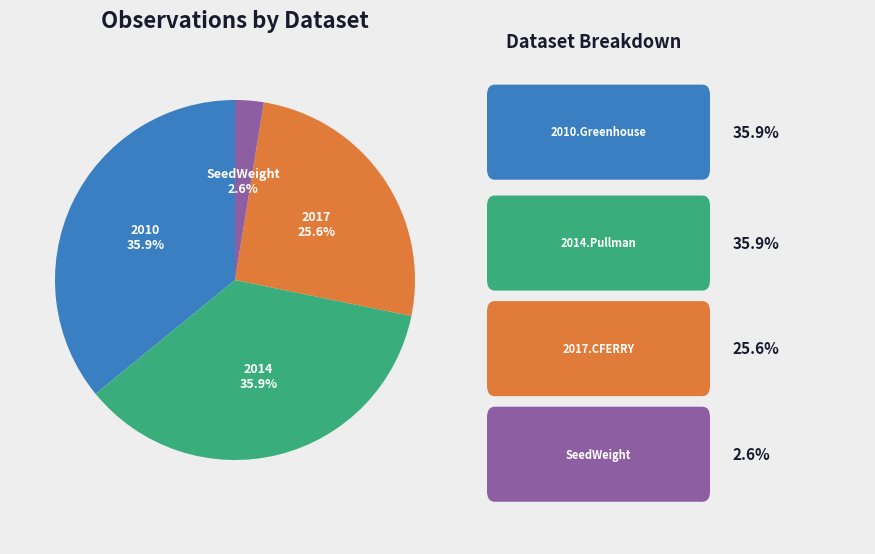

Is there any slice that represents more than half of the pie?

No